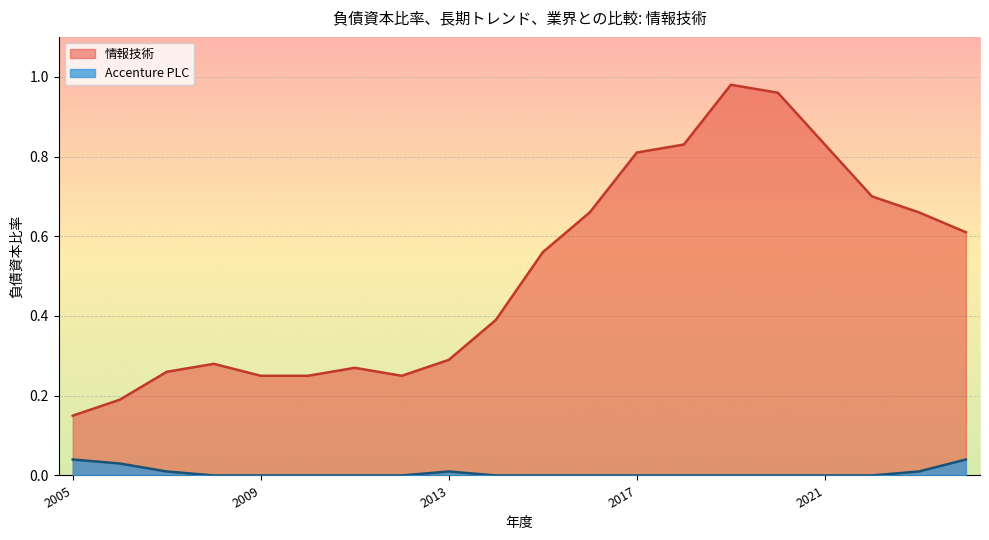

Reading right to left, transcribe all the data shown in this chart.

Accenture PLC: 2005-08-31=0.0	2006-08-31=0.0	2007-08-31=0.0	2008-08-31=0.0	2009-08-31=0.0	2010-08-31=0.0	2011-08-31=0.0	2012-08-31=0.0	2013-08-31=0.0	2014-08-31=0.0	2015-08-31=0.0	2016-08-31=0.0	2017-08-31=0.0	2018-08-31=0.0	2019-08-31=0.0	2020-08-31=0.0	2021-08-31=0.0	2022-08-31=0.0	2023-08-31=0.0	2024-08-31=0.0
情報技術: 2005-08-31=0.1	2006-08-31=0.2	2007-08-31=0.3	2008-08-31=0.3	2009-08-31=0.2	2010-08-31=0.2	2011-08-31=0.3	2012-08-31=0.2	2013-08-31=0.3	2014-08-31=0.4	2015-08-31=0.6	2016-08-31=0.7	2017-08-31=0.8	2018-08-31=0.8	2019-08-31=1.0	2020-08-31=1.0	2021-08-31=0.8	2022-08-31=0.7	2023-08-31=0.7	2024-08-31=0.6